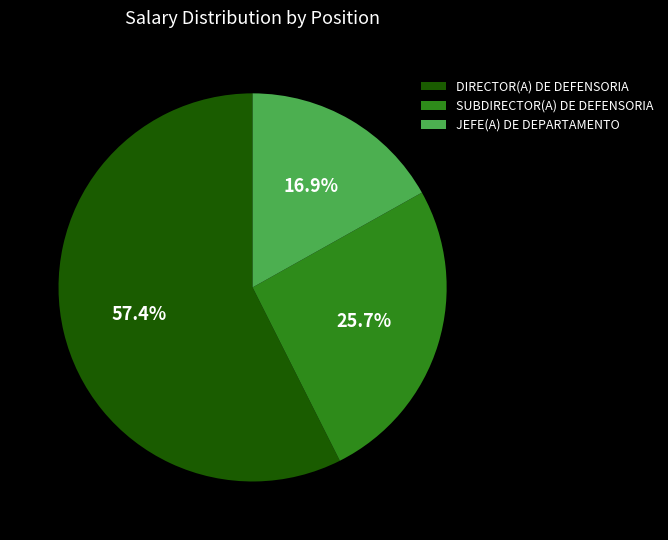

Which category has the smallest portion of the pie?

JEFE(A) DE DEPARTAMENTO